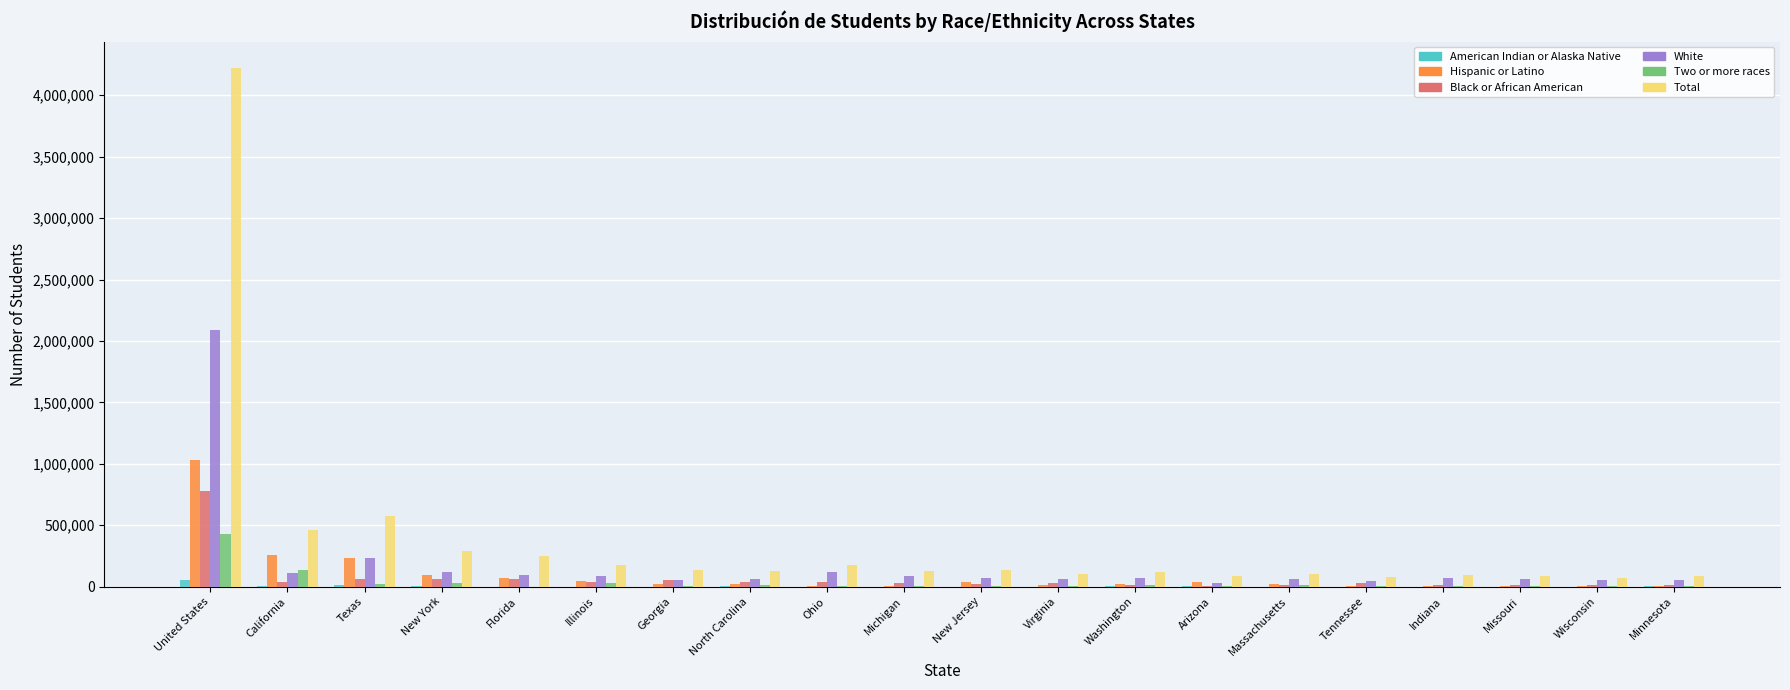

Which category has the highest value across all series?

United States